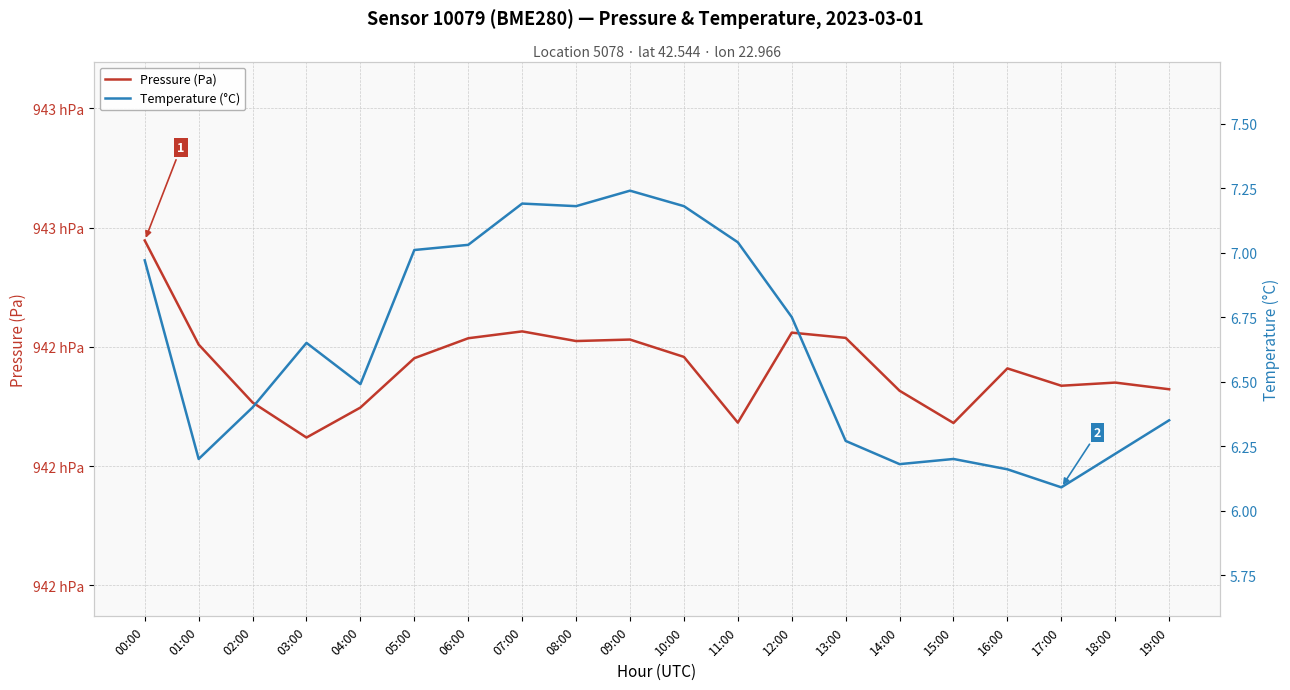

Is the value of Temperature (°C) at 14:00 greater than the value of Pressure (Pa) at 17:00?

No